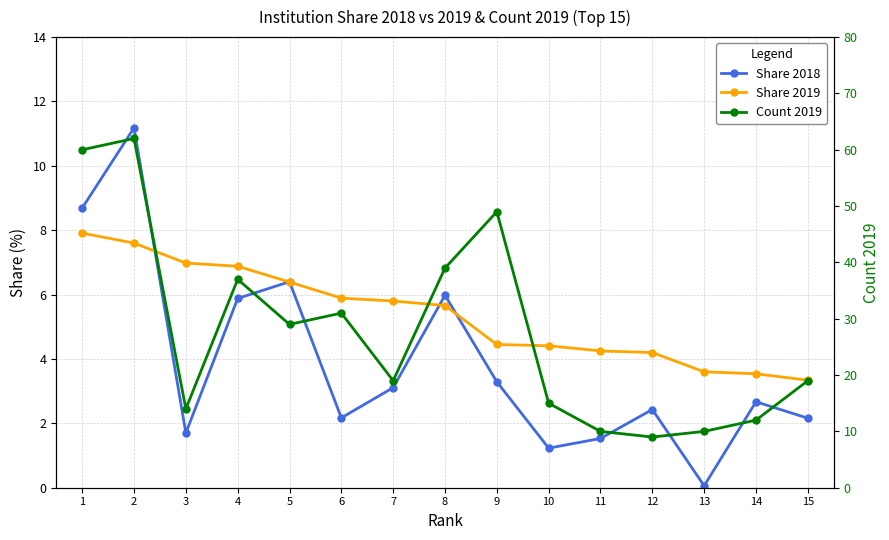

True or false: Count 2019 and Share 2019 intersect in this chart.

False